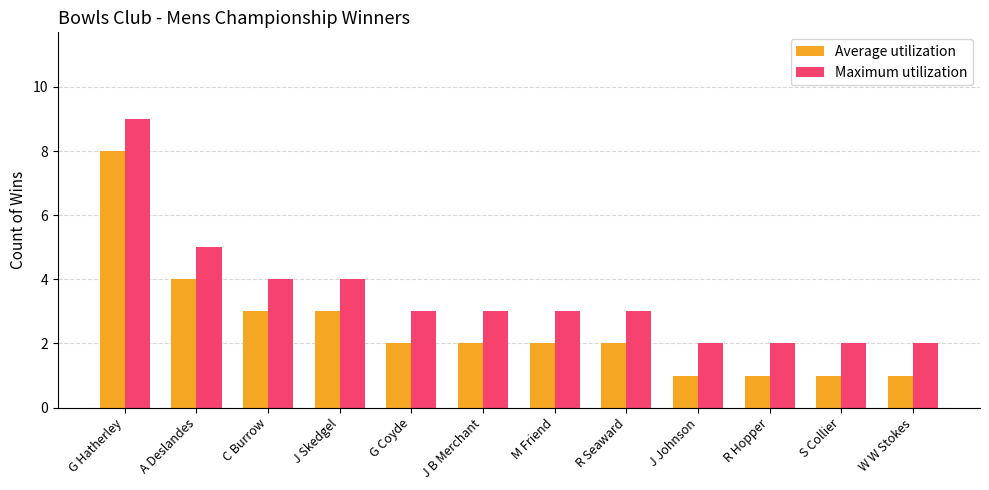

Reading right to left, what are all the values shown in this chart?

Average utilization: W W Stokes=1	S Collier=1	R Hopper=1	J Johnson=1	R Seaward=2	M Friend=2	J B Merchant=2	G Coyde=2	J Skedgel=3	C Burrow=3	A Deslandes=4	G Hatherley=8
Maximum utilization: W W Stokes=2	S Collier=2	R Hopper=2	J Johnson=2	R Seaward=3	M Friend=3	J B Merchant=3	G Coyde=3	J Skedgel=4	C Burrow=4	A Deslandes=5	G Hatherley=9